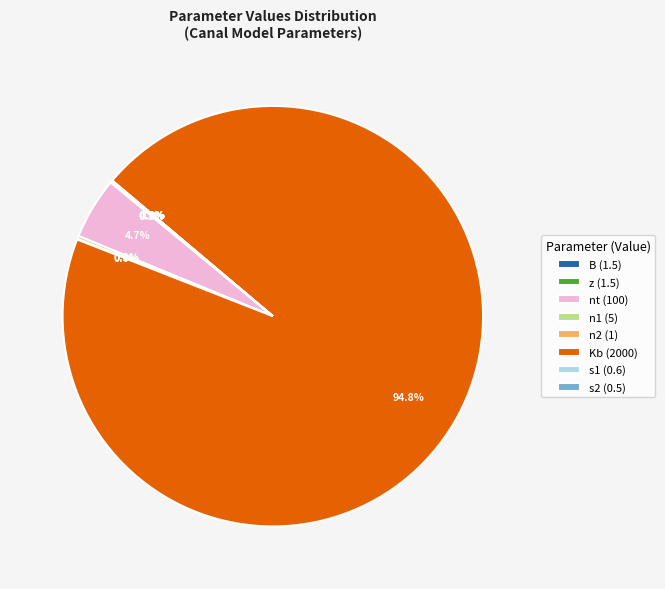

What is the largest slice in the pie chart?

Kb (2000)